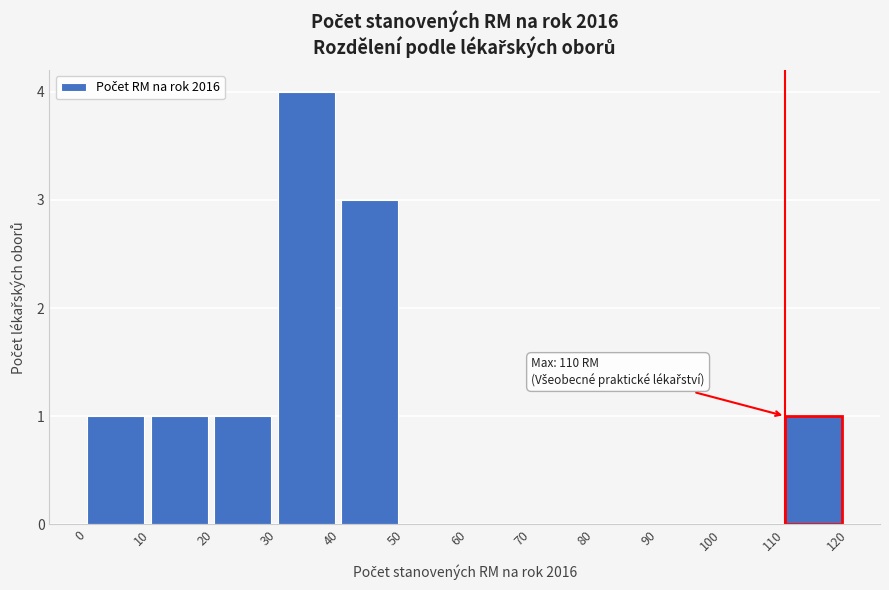

Over which range of the x-axis is the bar tallest?

30 to 40